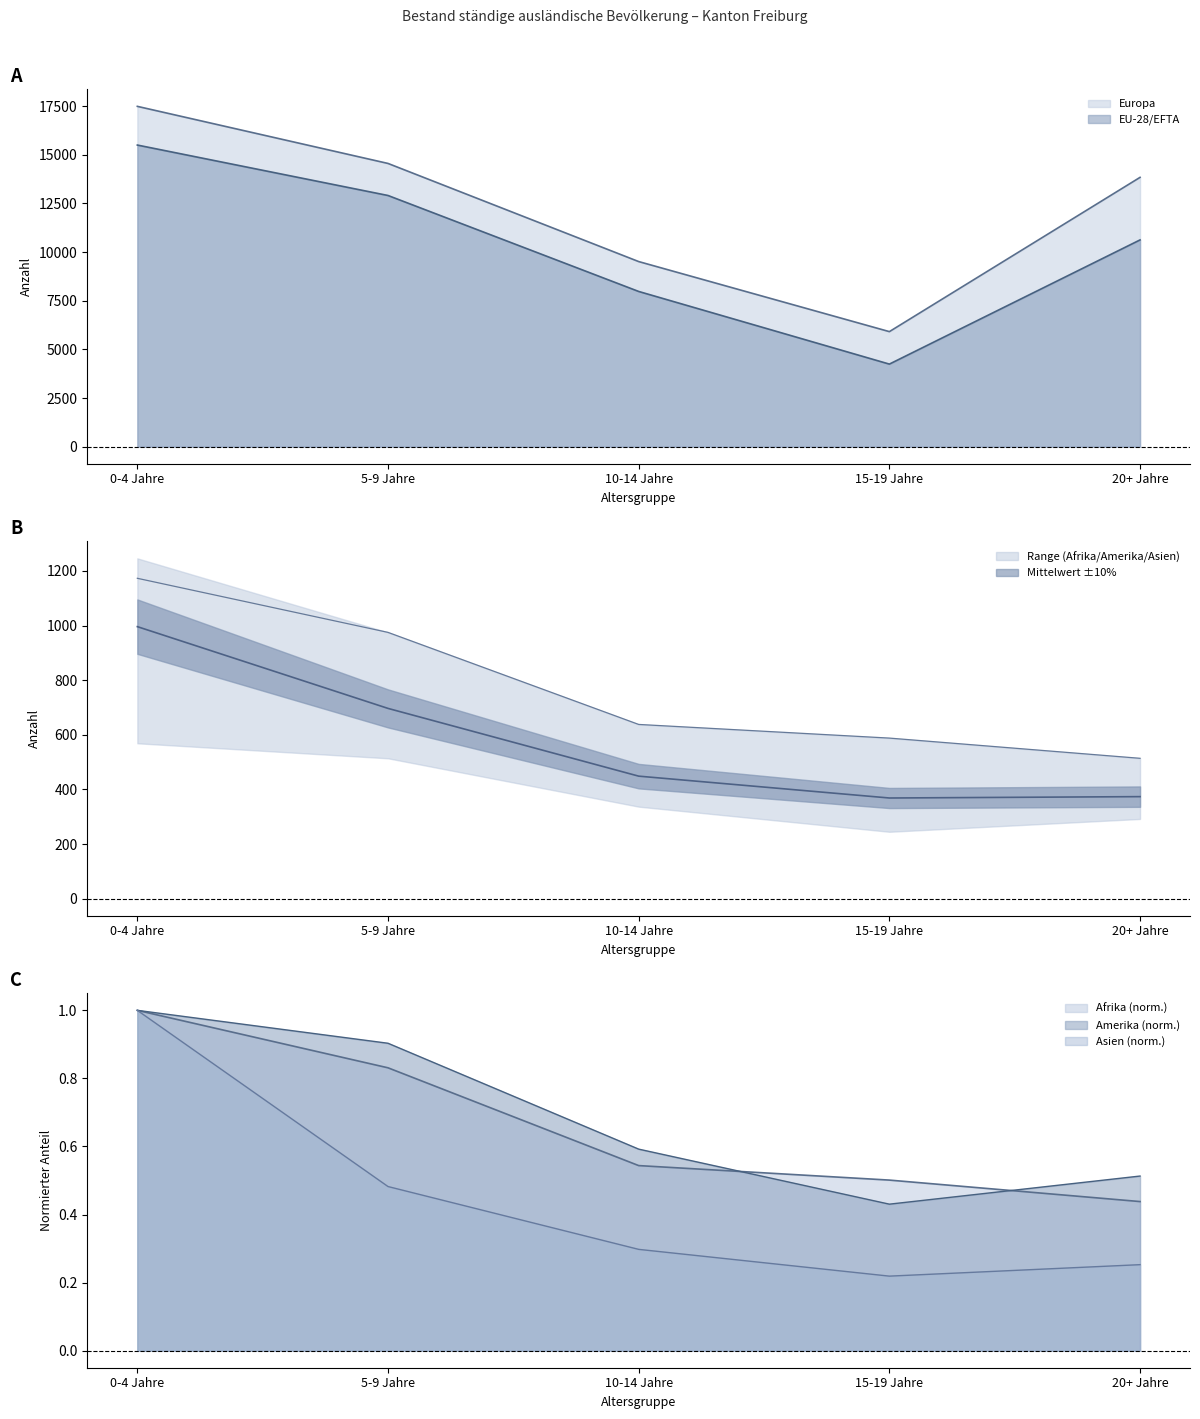

Which series has the largest total across all categories?

Europa